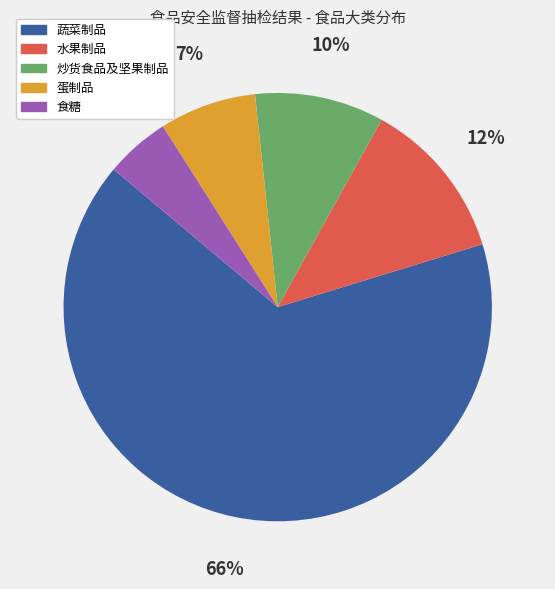

To the nearest percent, what portion does 蔬菜制品 represent?

66%